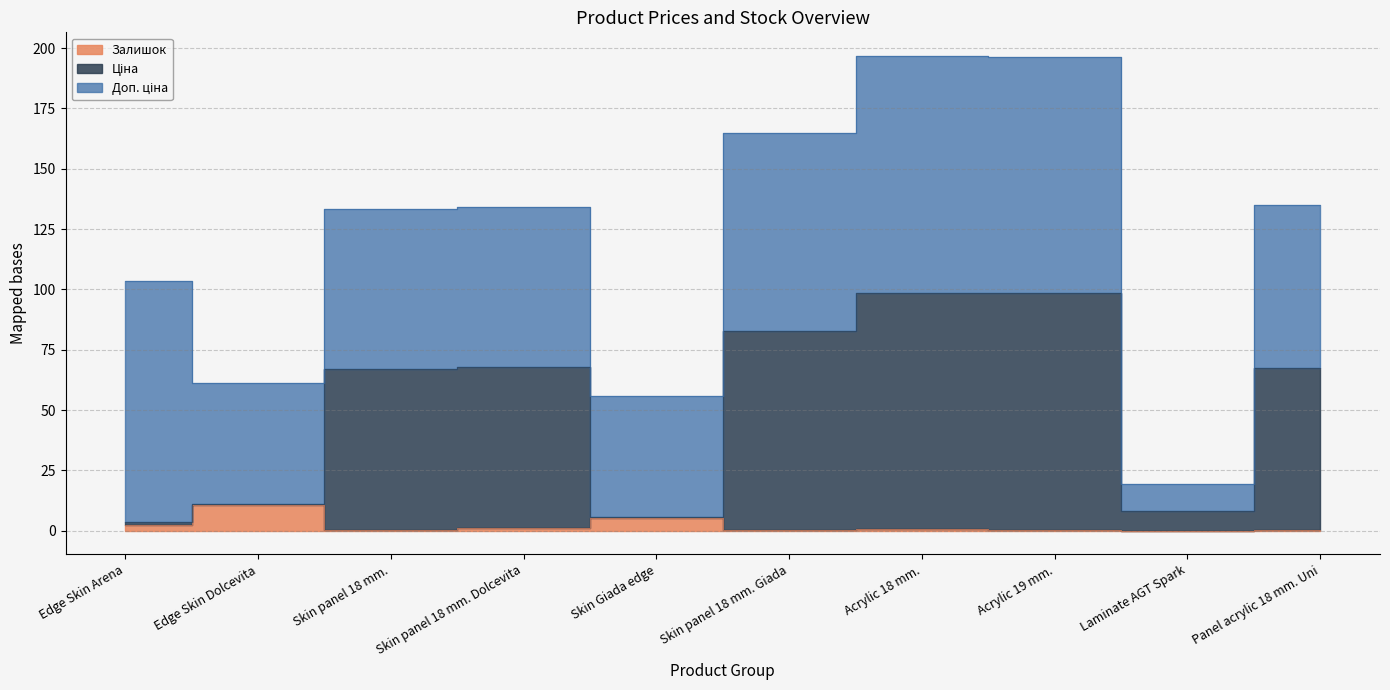

True or false: Ціна and Залишок cross at least once.

False